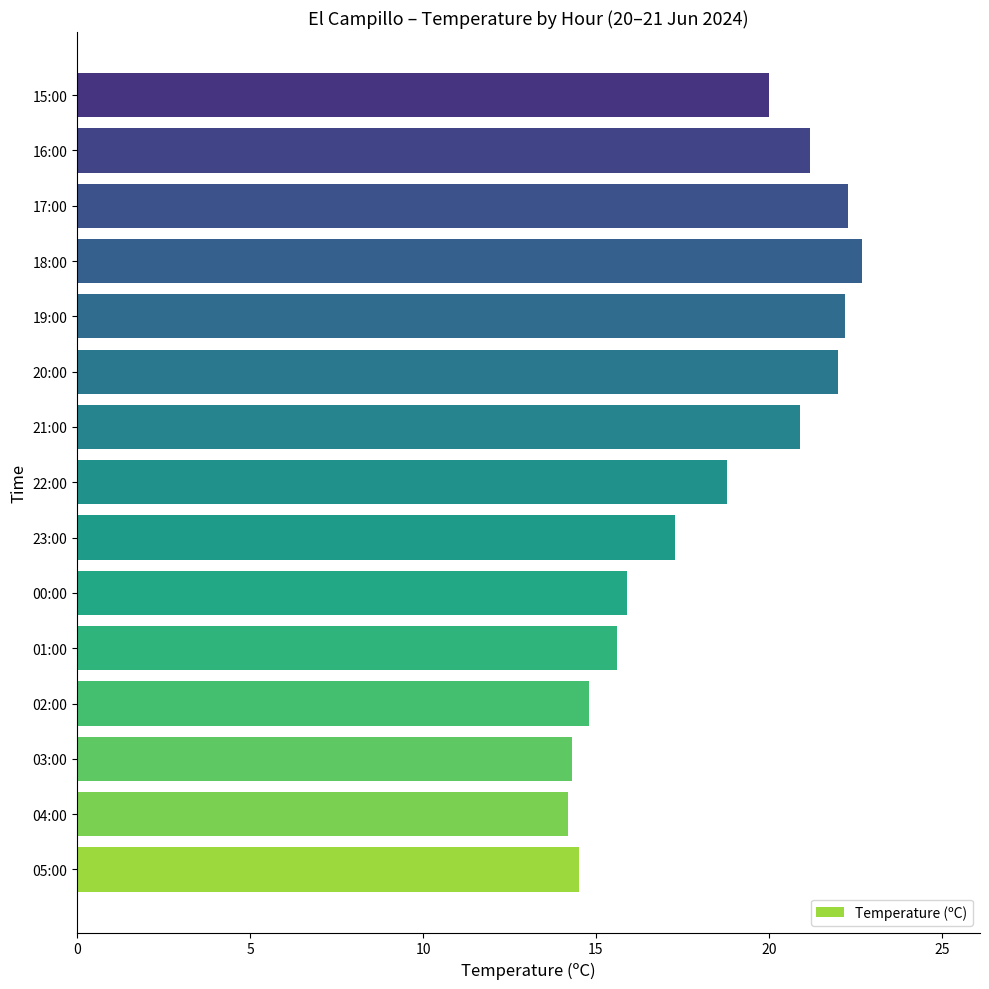

Count the number of categories in the chart.

15